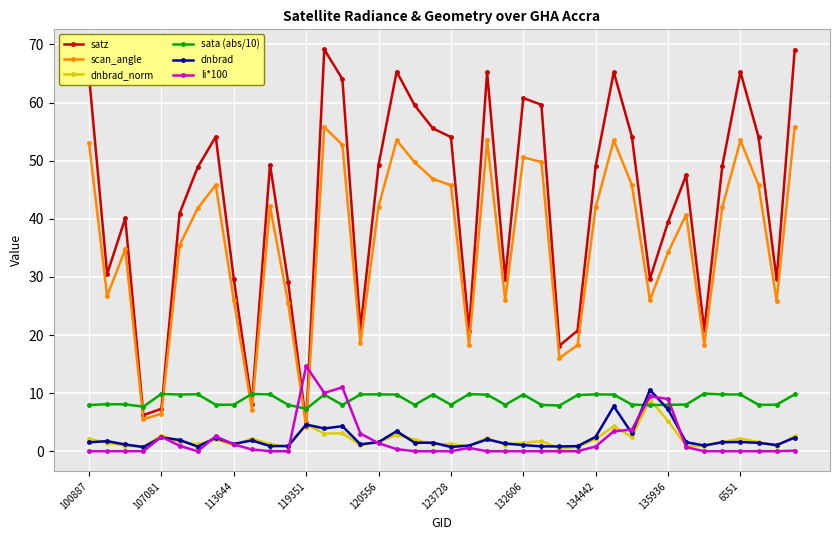

Which series has the largest range (max minus min)?

satz